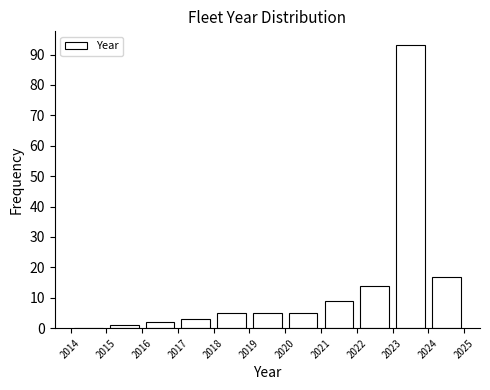

Reading left to right, list every bar in this chart as the range it spans on the x-axis followed by its height. The values are not printed on the chart, so give them approximately, as read against the axis.

2014 to 2015: 0
2015 to 2016: 1
2016 to 2017: 2
2017 to 2018: 3
2018 to 2019: 5
2019 to 2020: 5
2020 to 2021: 5
2021 to 2022: 9
2022 to 2023: 14
2023 to 2024: 93
2024 to 2025: 17